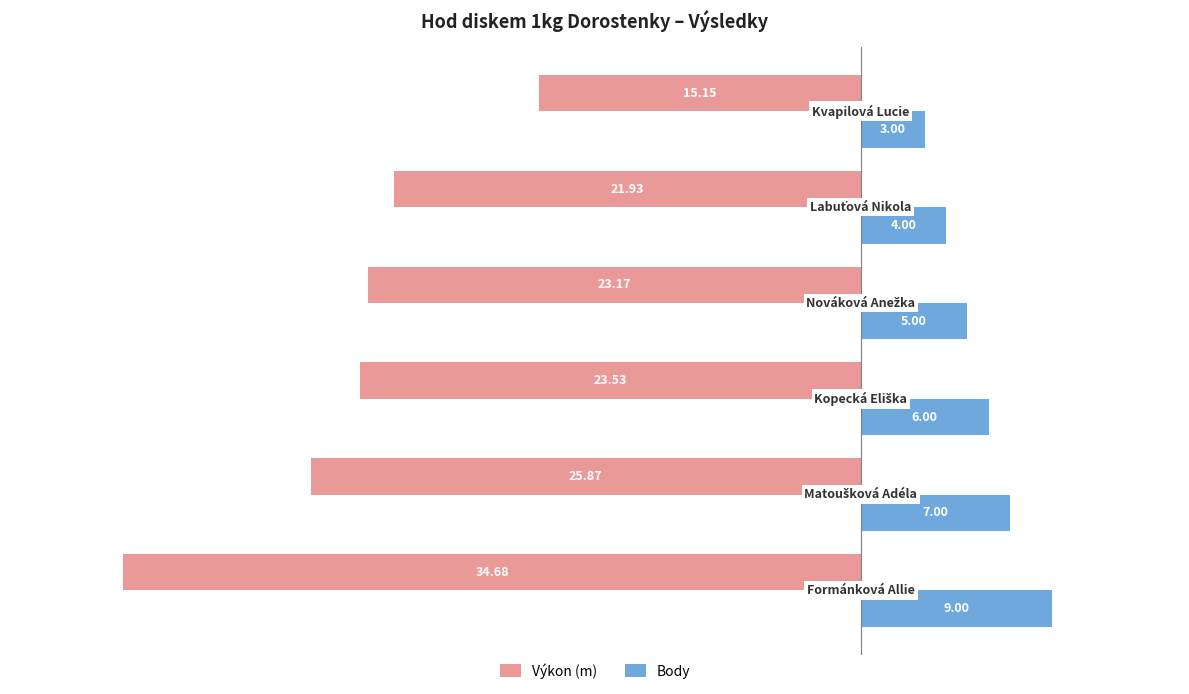

What is the sum of all Výkon (m) values?

-144.3